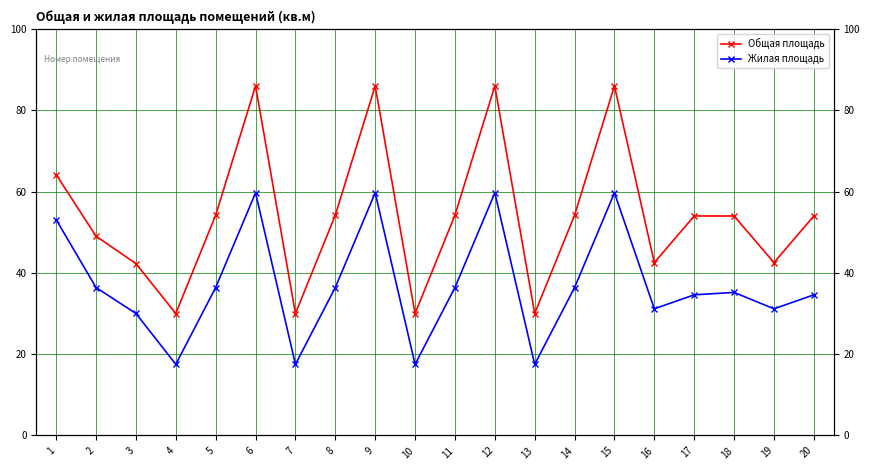

True or false: Жилая площадь and Общая площадь intersect in this chart.

False